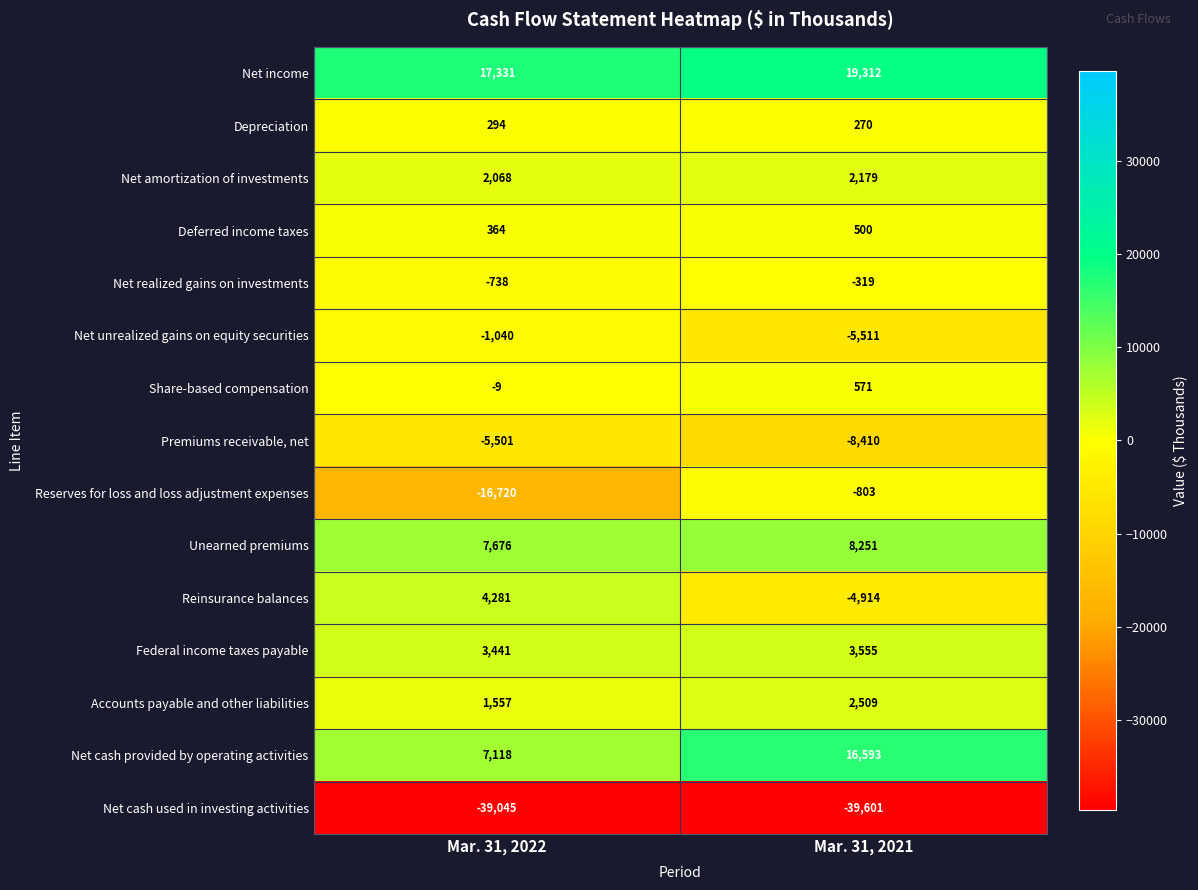

At which category does the chart reach its peak across all series?

Mar. 31, 2021